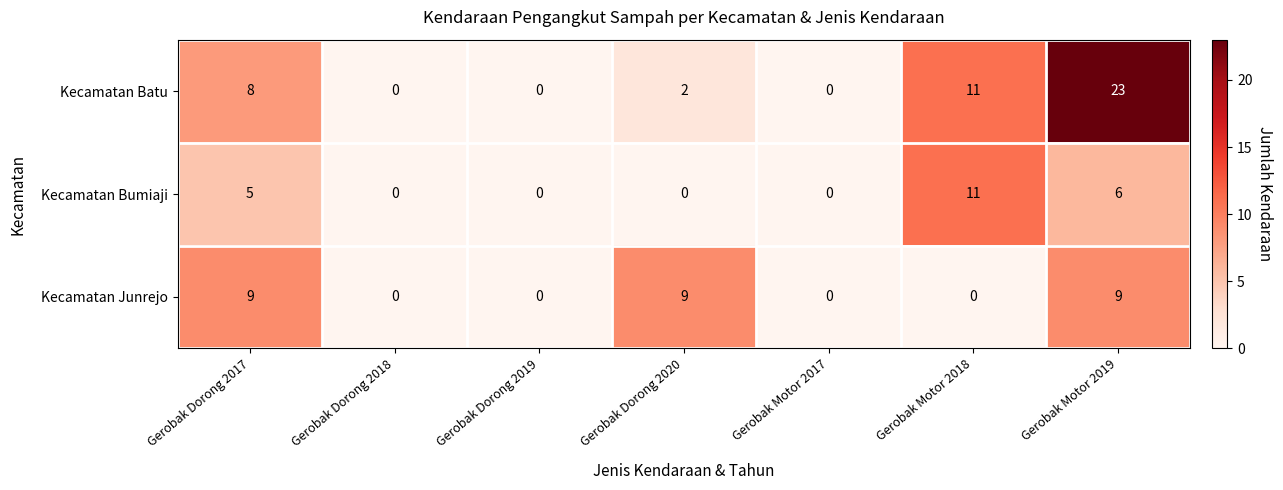

Count the Kecamatan Junrejo values in the range 0 to 9.

7